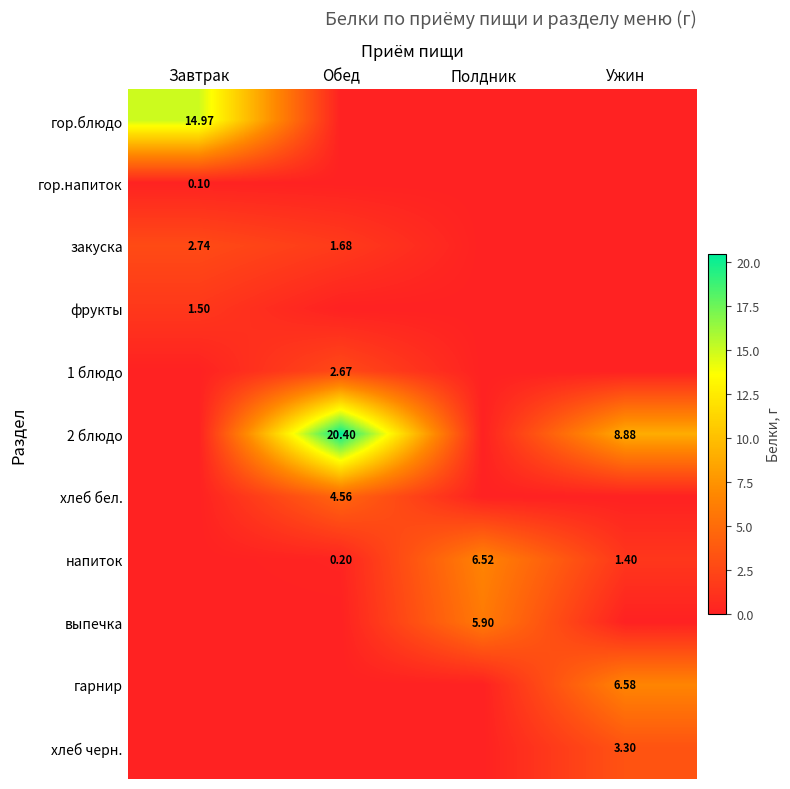

What is the difference between the highest and lowest values at Ужин?

8.9